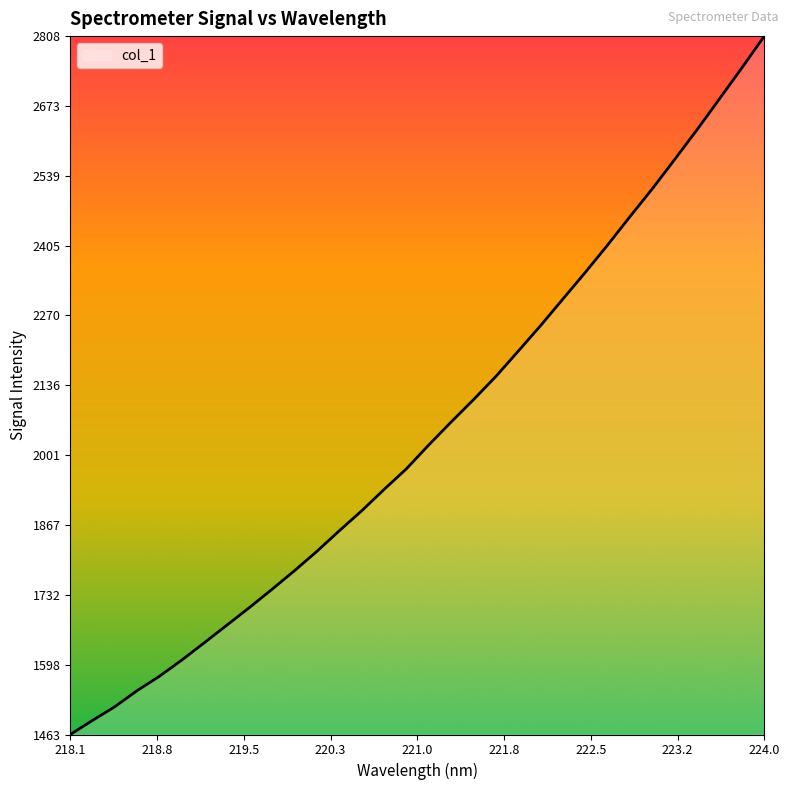

What is the difference between the maximum and minimum values?

1344.8